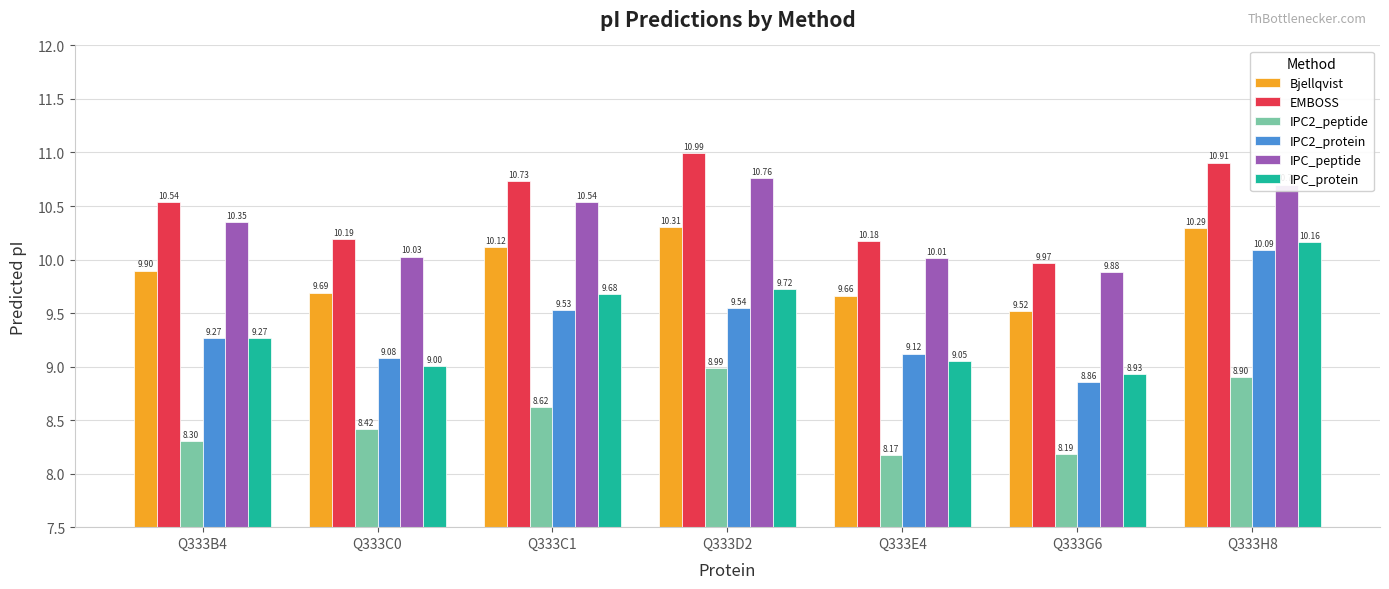

What is the average value of the IPC2_peptide series?

8.5